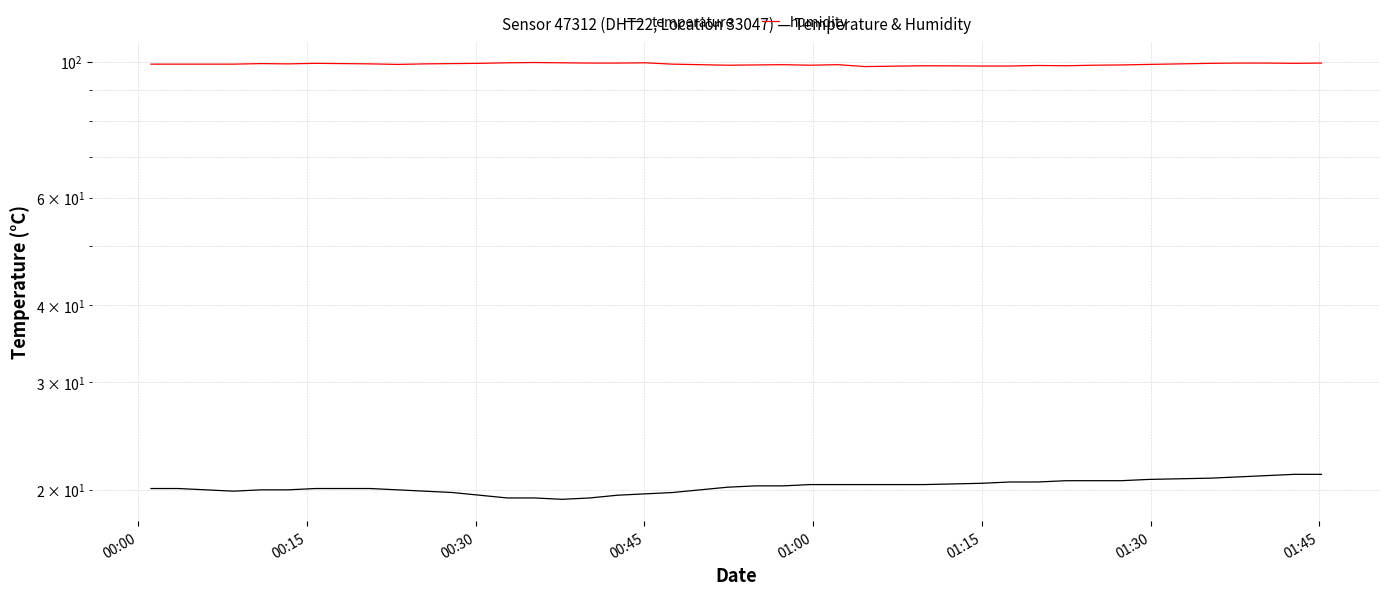

True or false: temperature has more than 0 points higher than both neighbors.

False